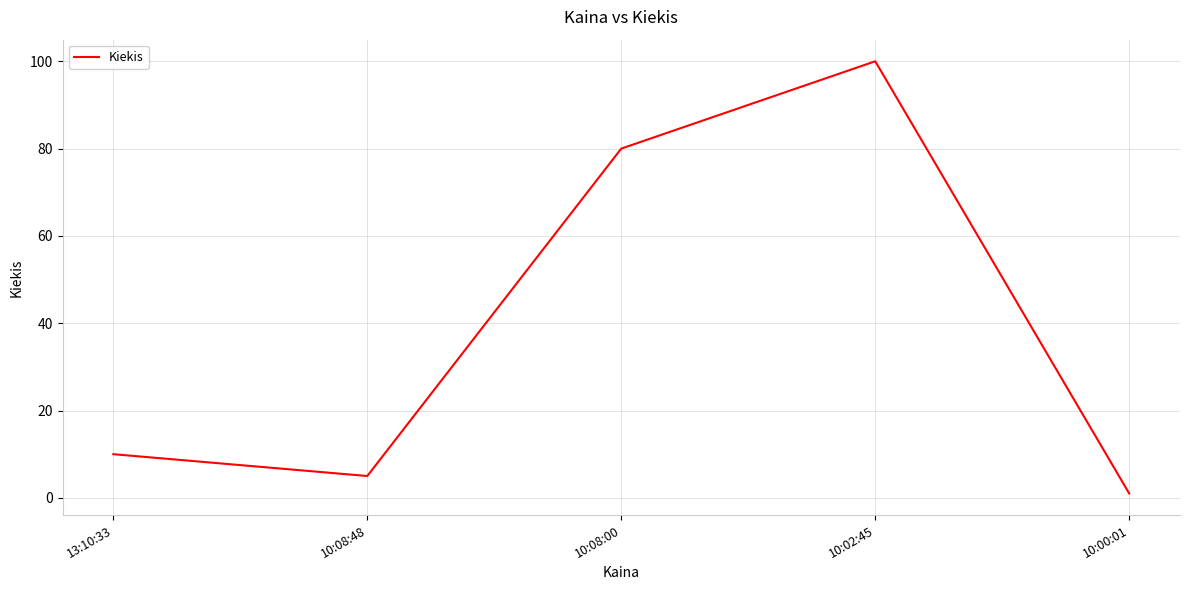

What is the maximum value shown in the chart?

100